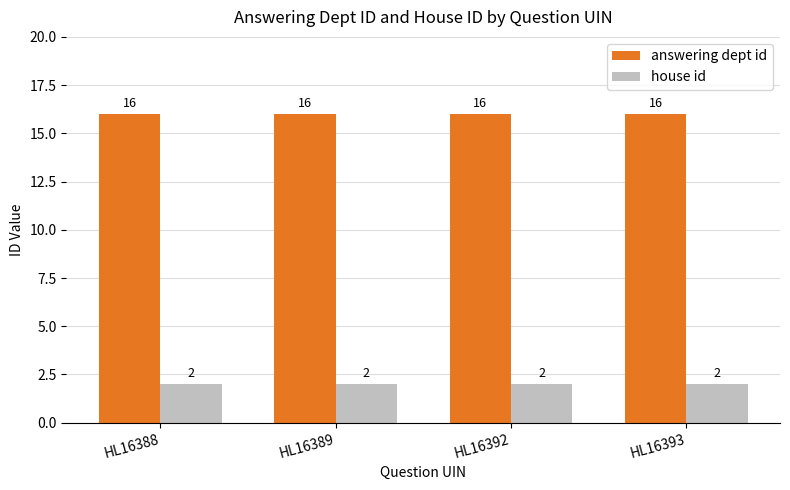

Reading left to right, list all the values displayed in this chart.

answering dept id: HL16388=16	HL16389=16	HL16392=16	HL16393=16
house id: HL16388=2	HL16389=2	HL16392=2	HL16393=2